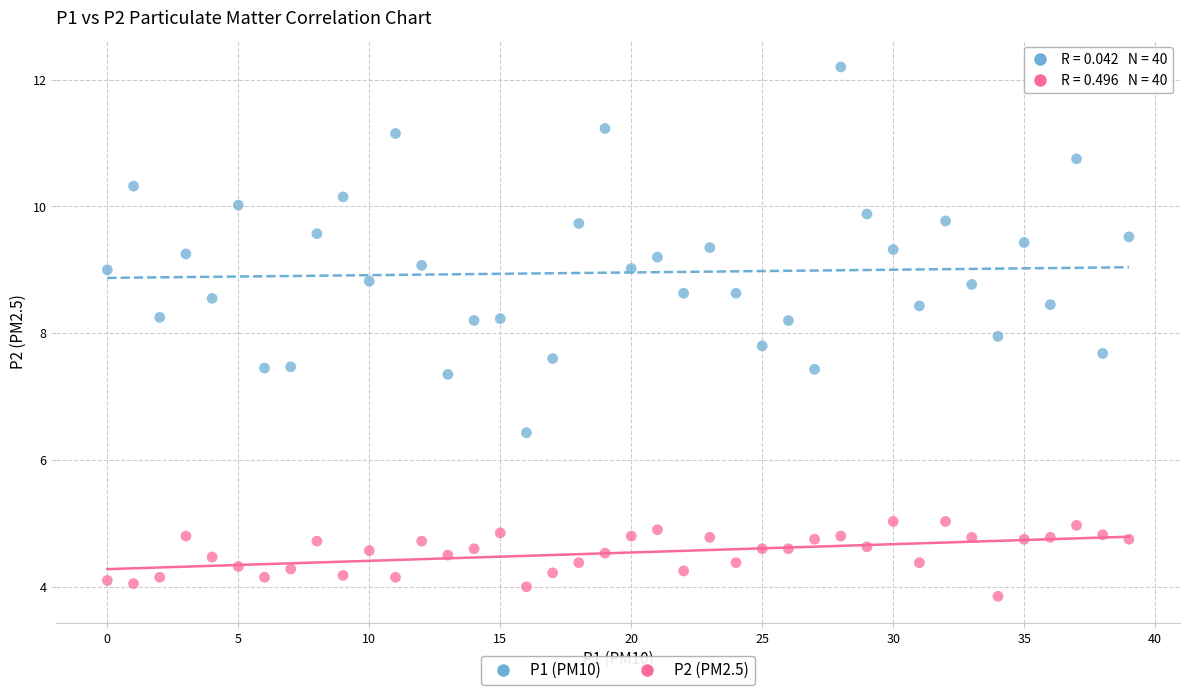

What are all the series names shown in the legend?

P1 (PM10), P2 (PM2.5)